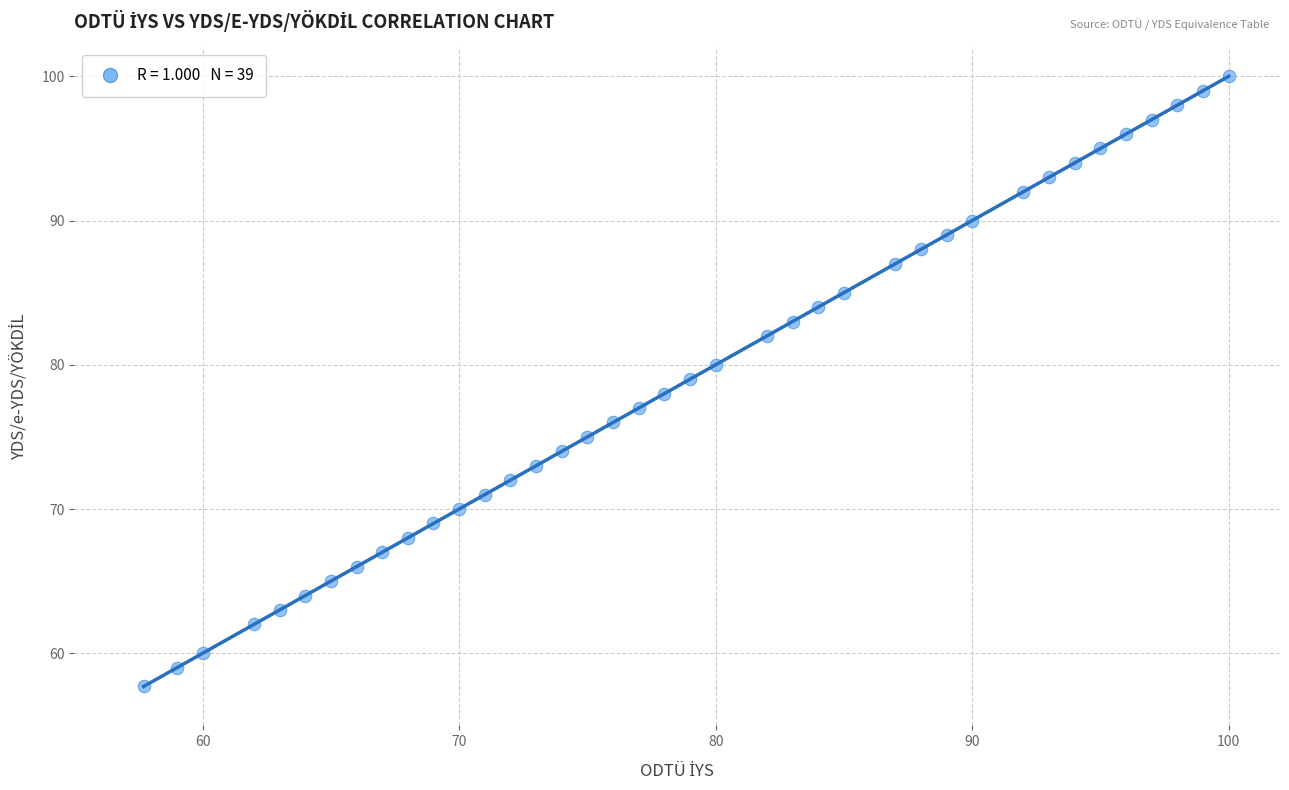

What is the range of X values (max minus min)?

42.3